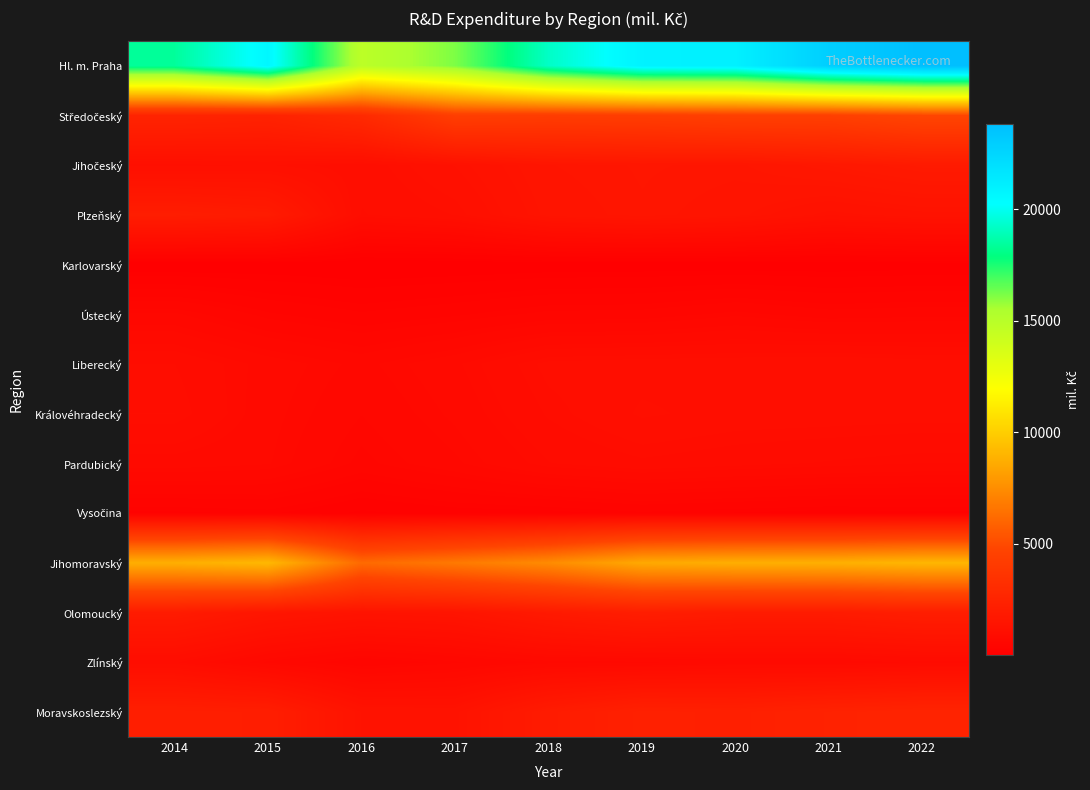

At which category is the sum across all series the highest?

2022